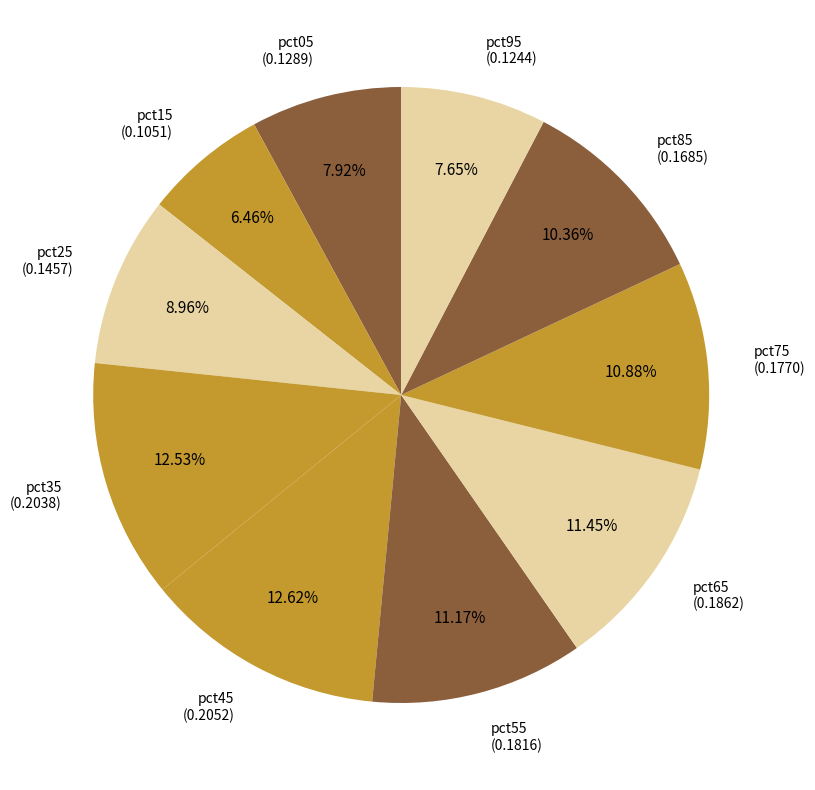

What percentage do pct65 and pct25 together represent?

20.4%